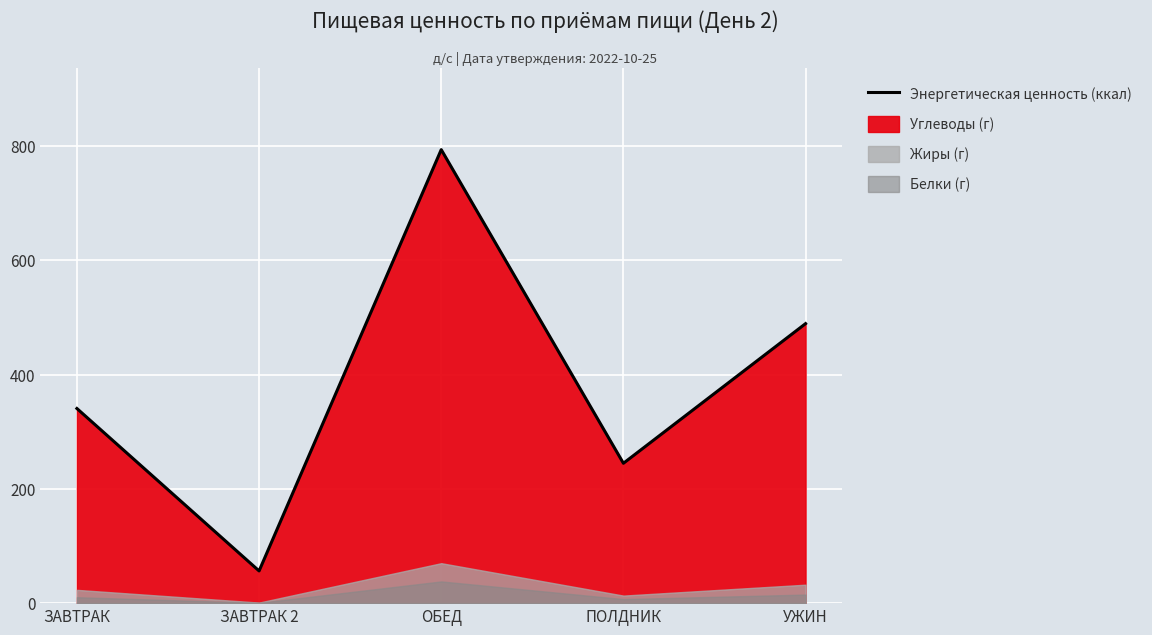

Rank the categories by value from highest to lowest.

ОБЕД, УЖИН, ЗАВТРАК, ПОЛДНИК, ЗАВТРАК 2